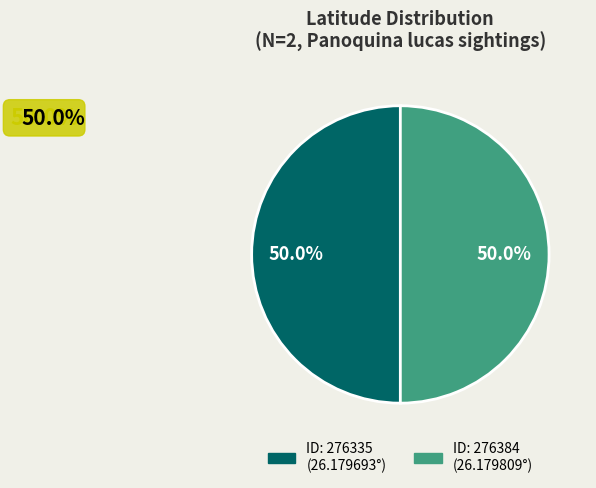

How many slices are in this pie chart?

2